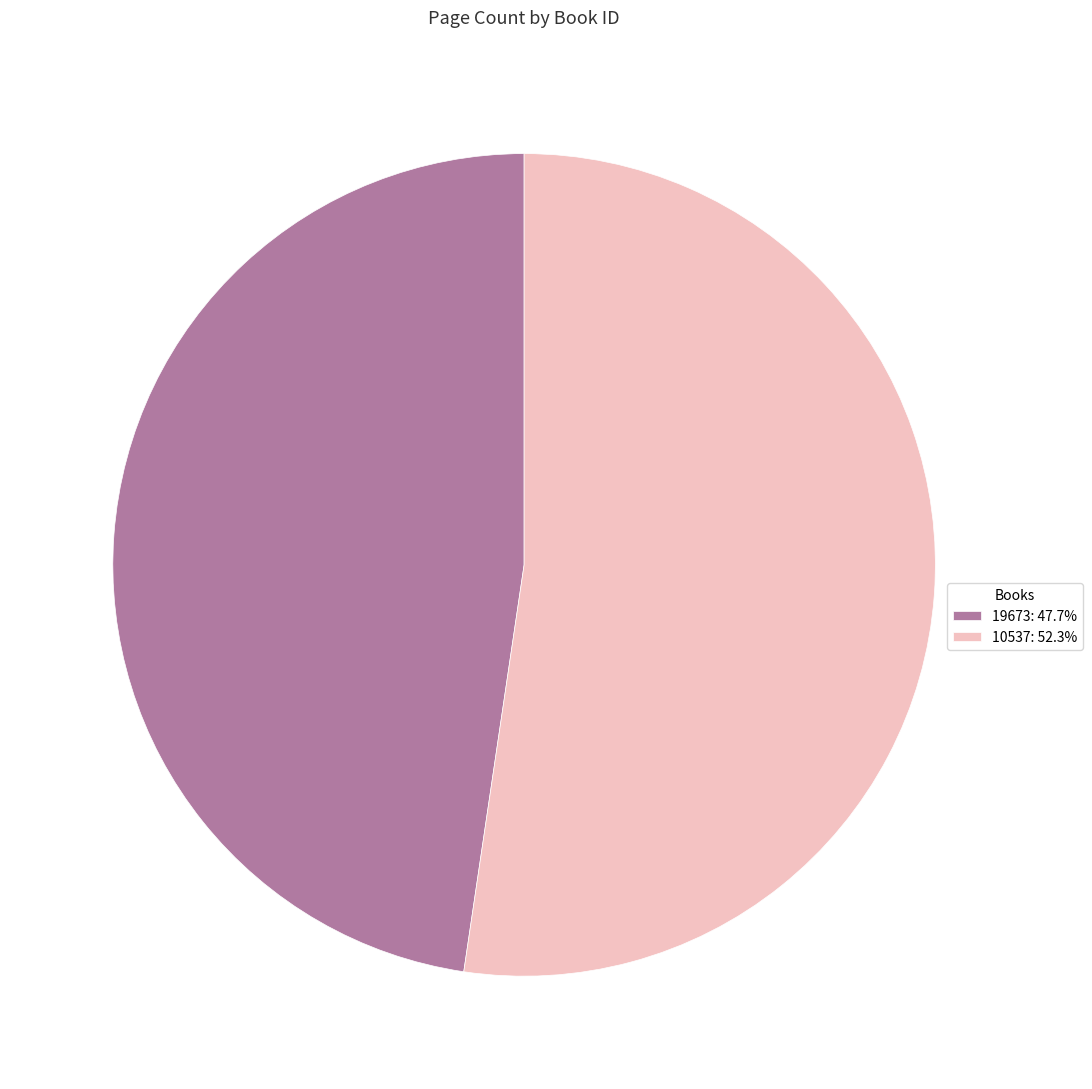

Combined, do 10537 and 19673 account for over 50%?

Yes